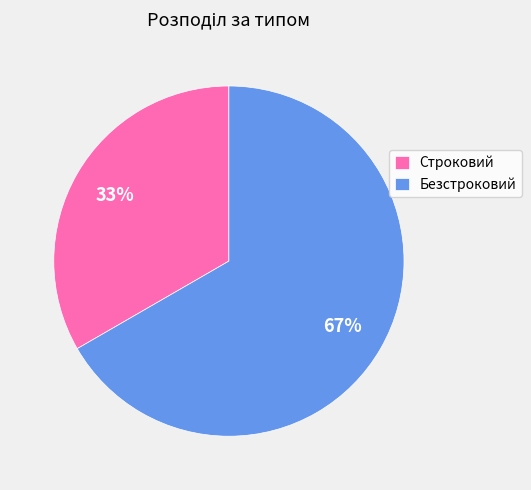

What percentage is the Строковий slice, to the nearest percent?

33%